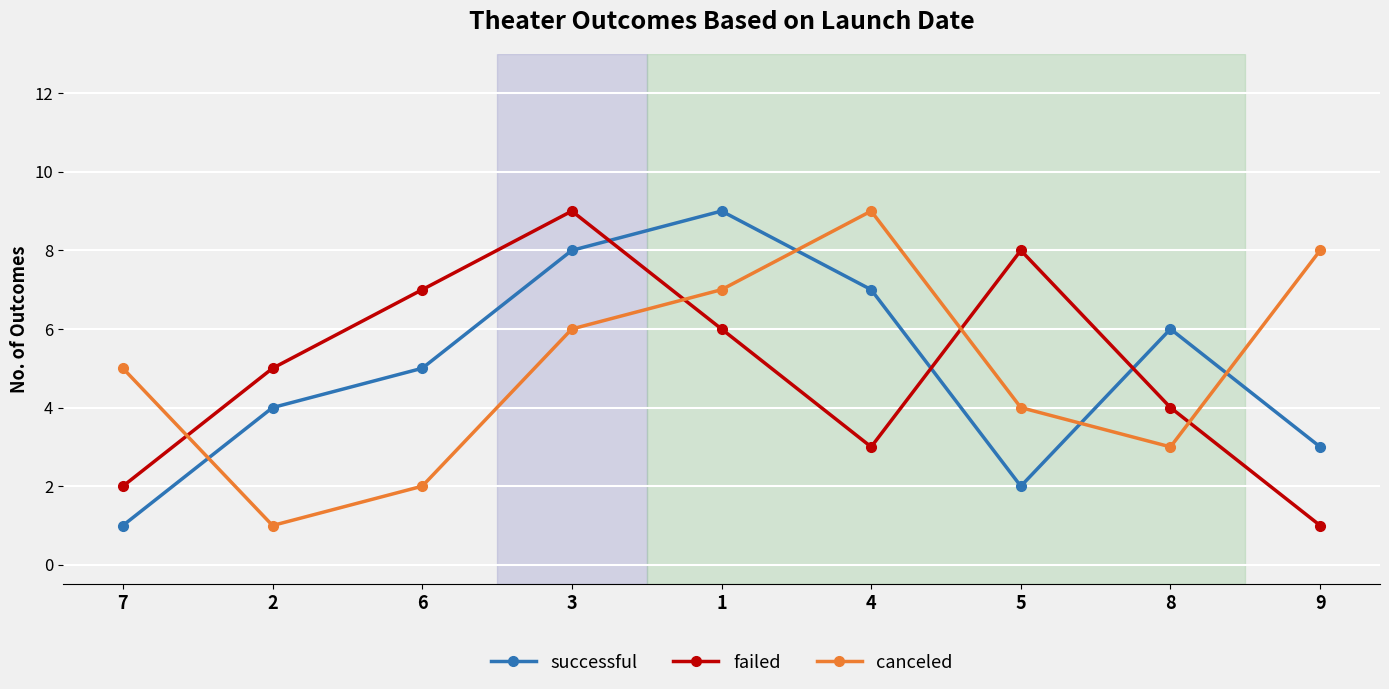

Count the canceled values in the range 3 to 7.

5